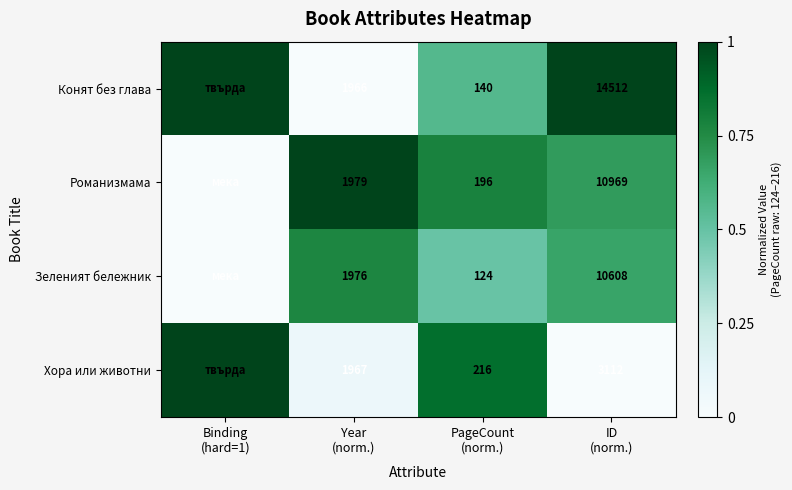

Which category has the highest value in the Хора или животни series?

Binding (hard=1)